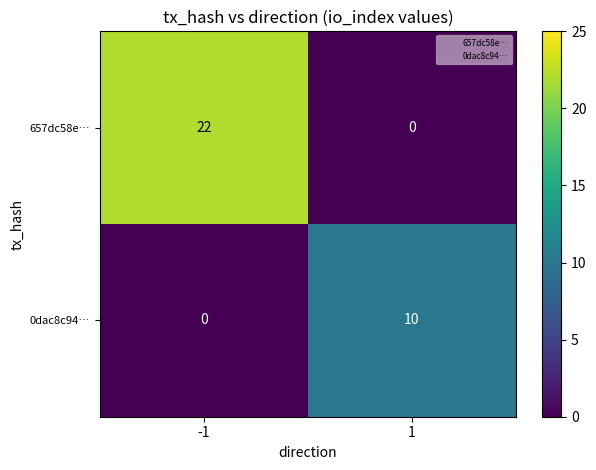

What is the difference between the highest and lowest values at -1?

22